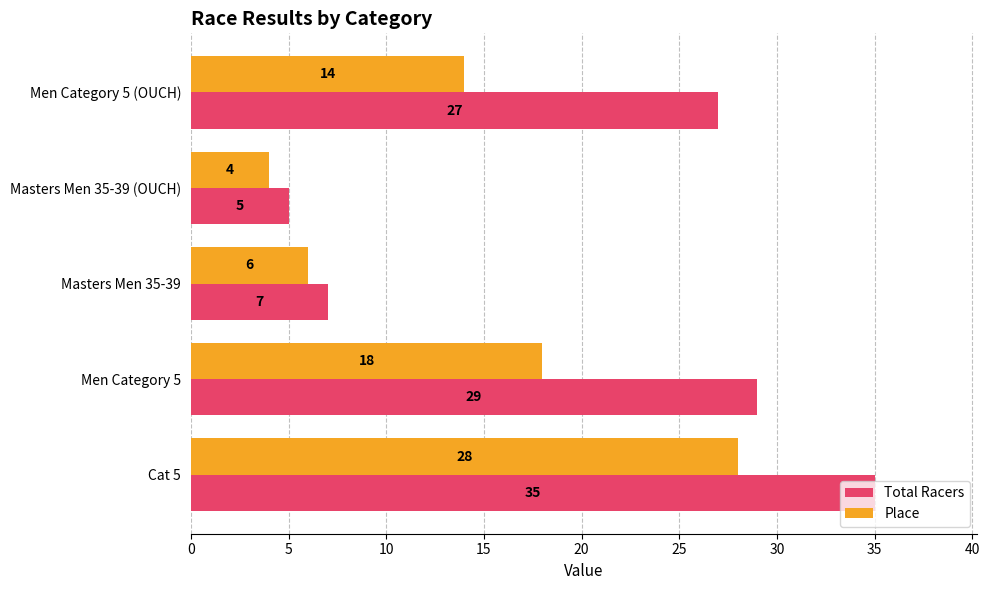

How many series are shown in this chart?

2